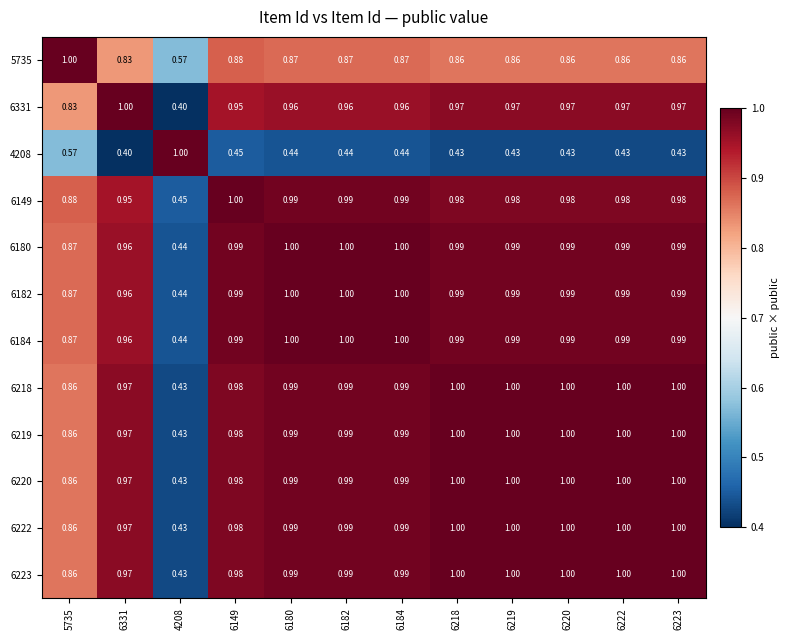

Which has a higher value, 6222 or 6223?

6222